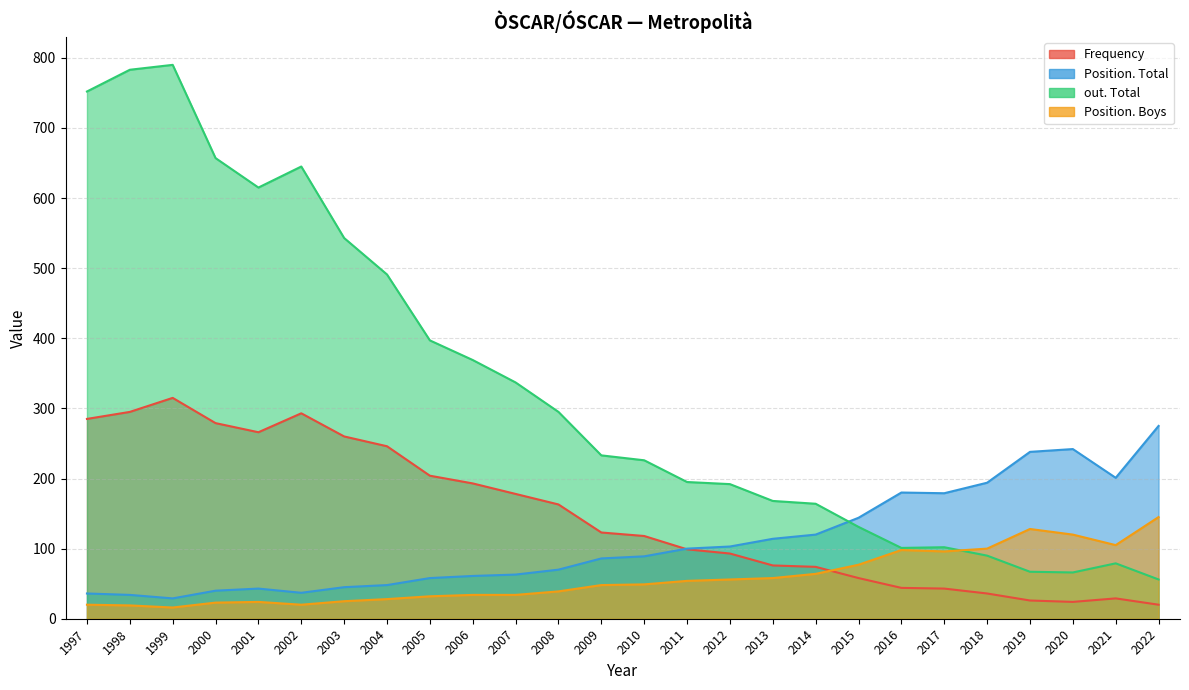

What is the smallest value displayed?

16